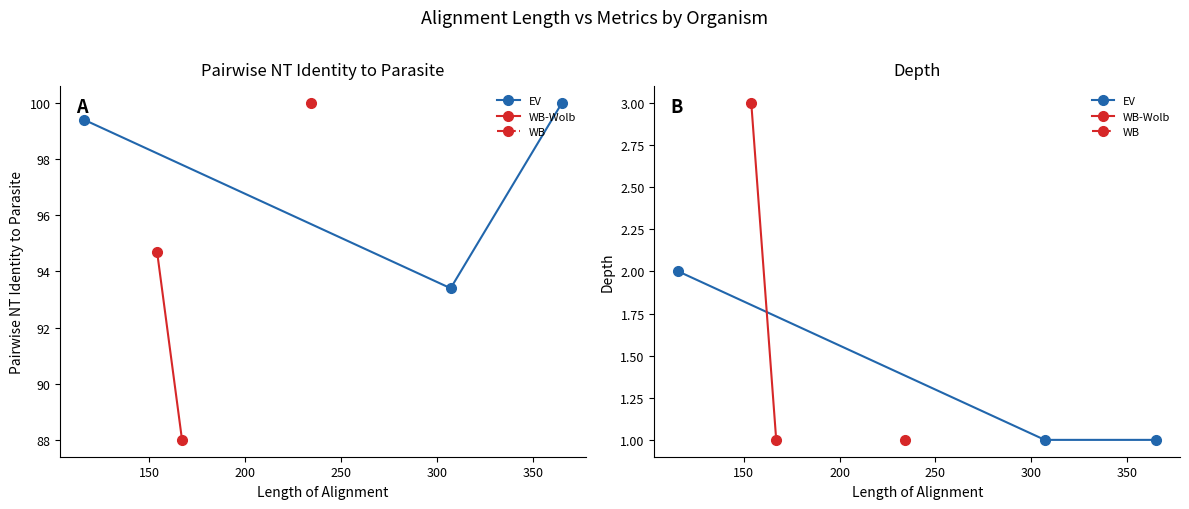

What is the difference between the highest and lowest values at 234?

99.0